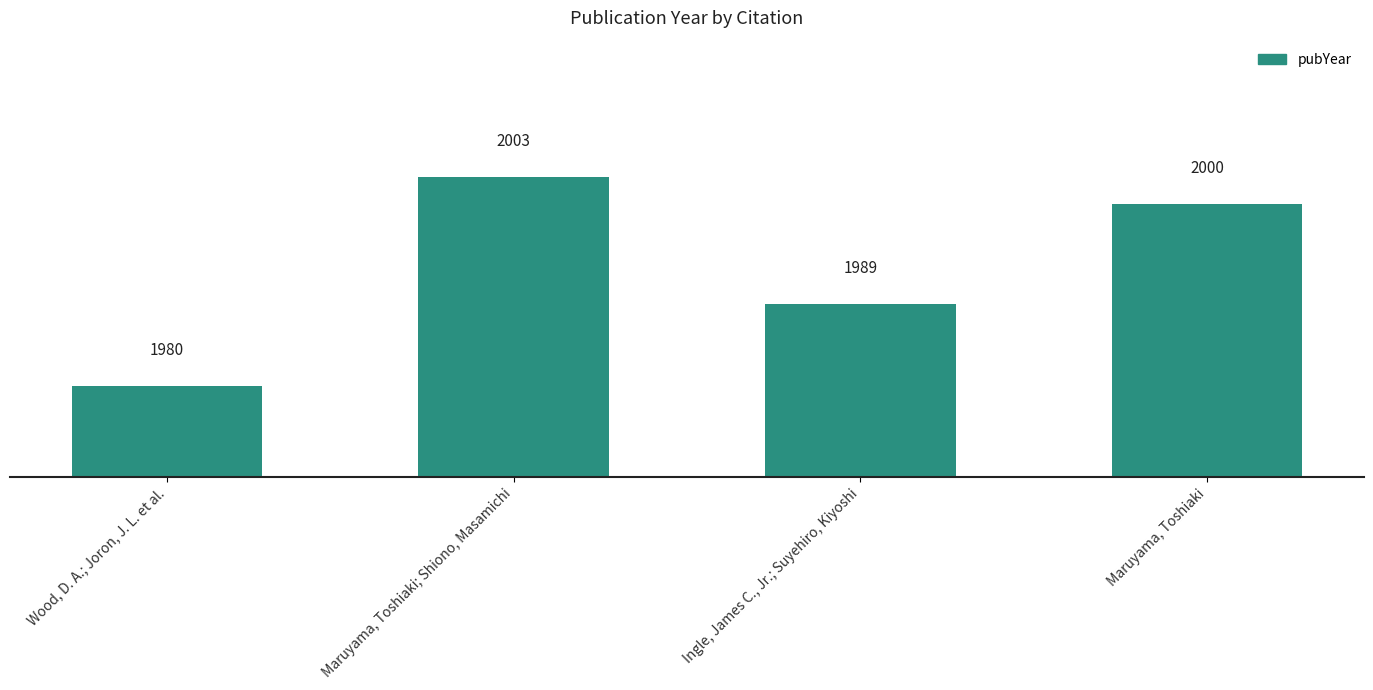

What is the sum of the values at Maruyama, Toshiaki and Wood, D. A.; Joron, J. L. et al.?

3980